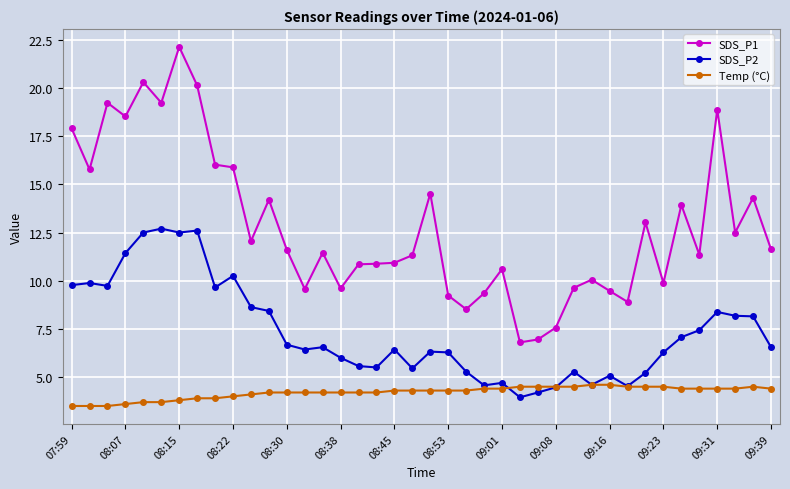

True or false: SDS_P2 has more than 0 points higher than both neighbors.

True